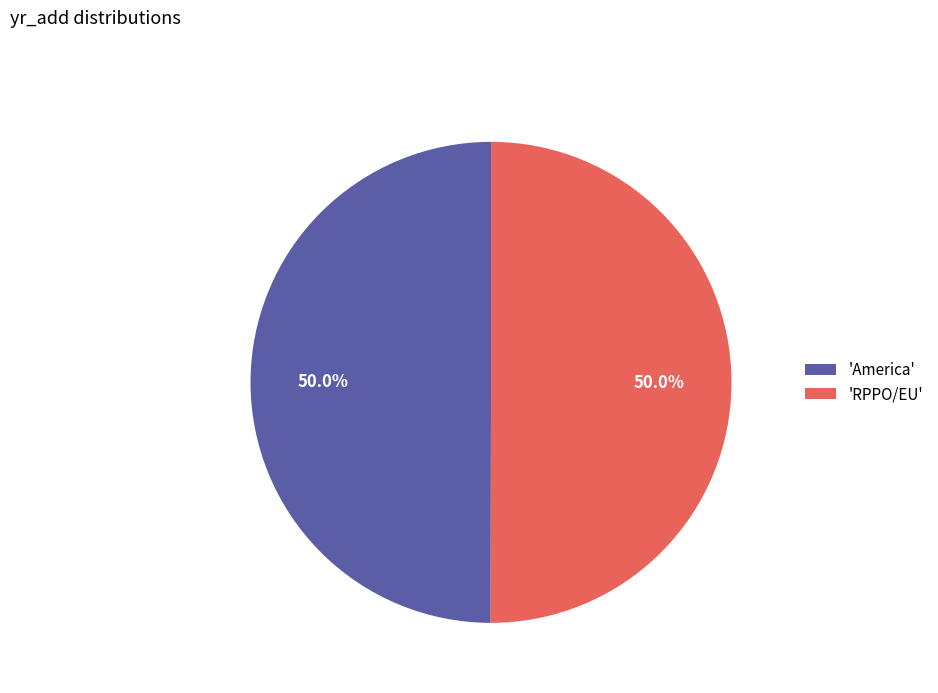

Combined, what portion of the pie is 'America' and 'RPPO/EU'?

100.0%